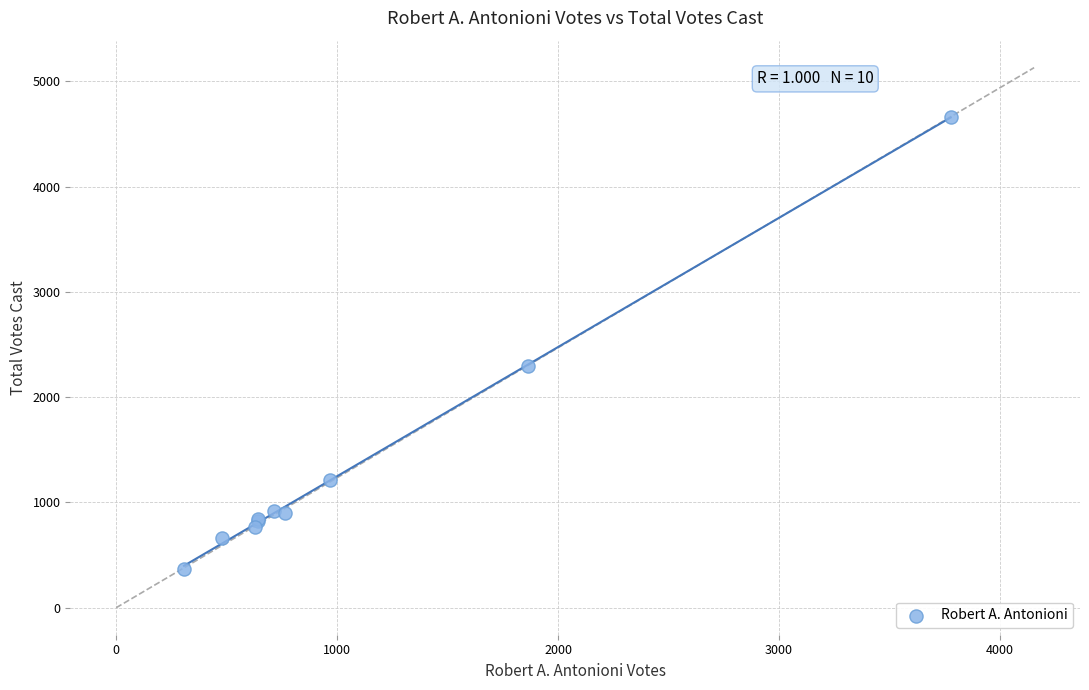

What Y value in the scatter plot is closest to 2515?

2294